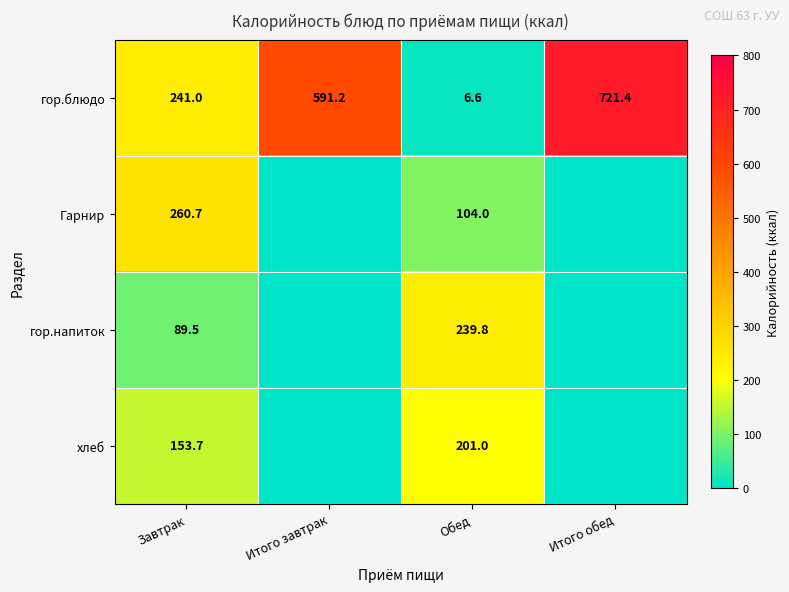

What is the difference between the гор.блюдо values at Итого обед and Обед?

714.8